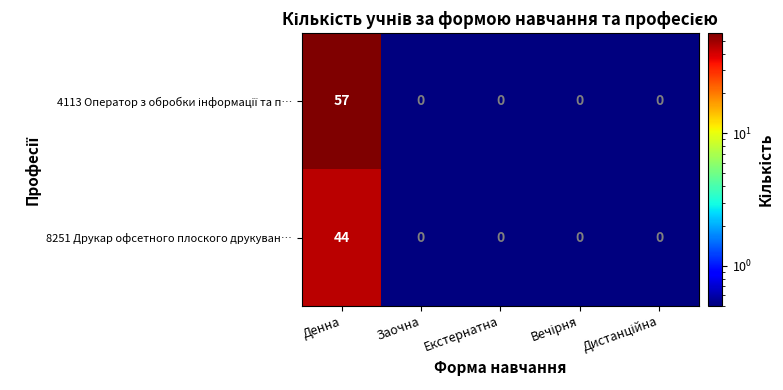

What is the difference between the maximum and second lowest values in the 8251 Друкар офсетного плоского друкуван… series?

44